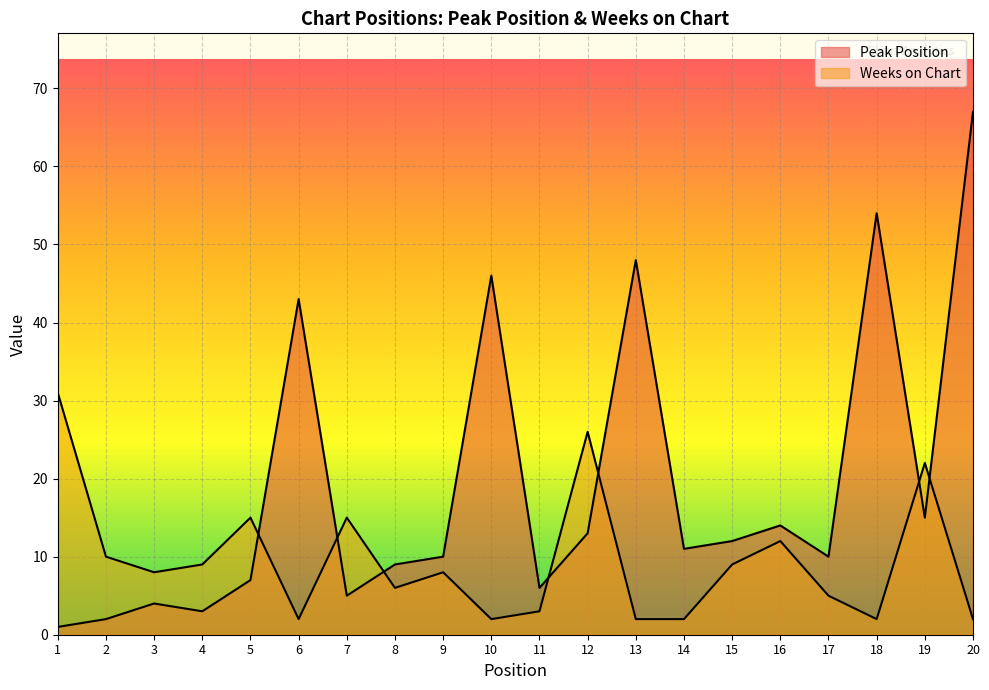

At how many categories does at least one series exceed 54?

1